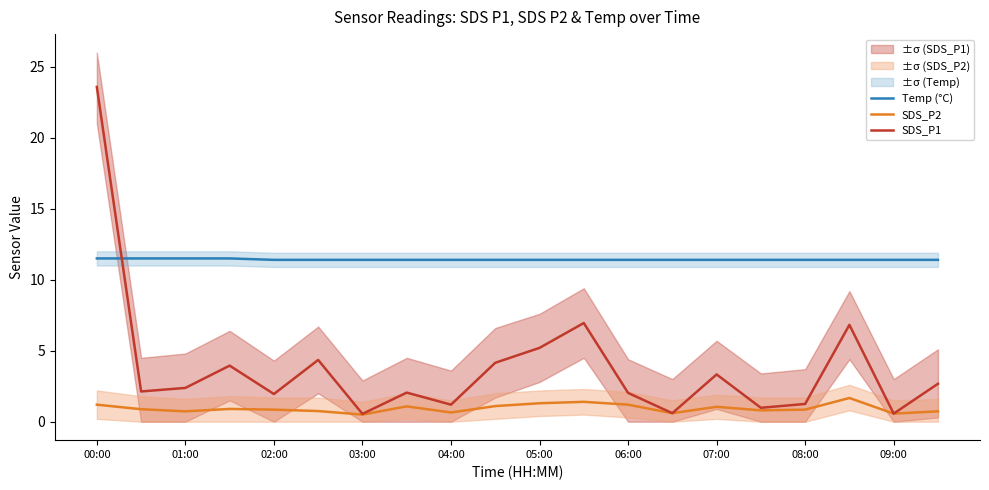

What is the sum of all Temp (°C) values?

228.4